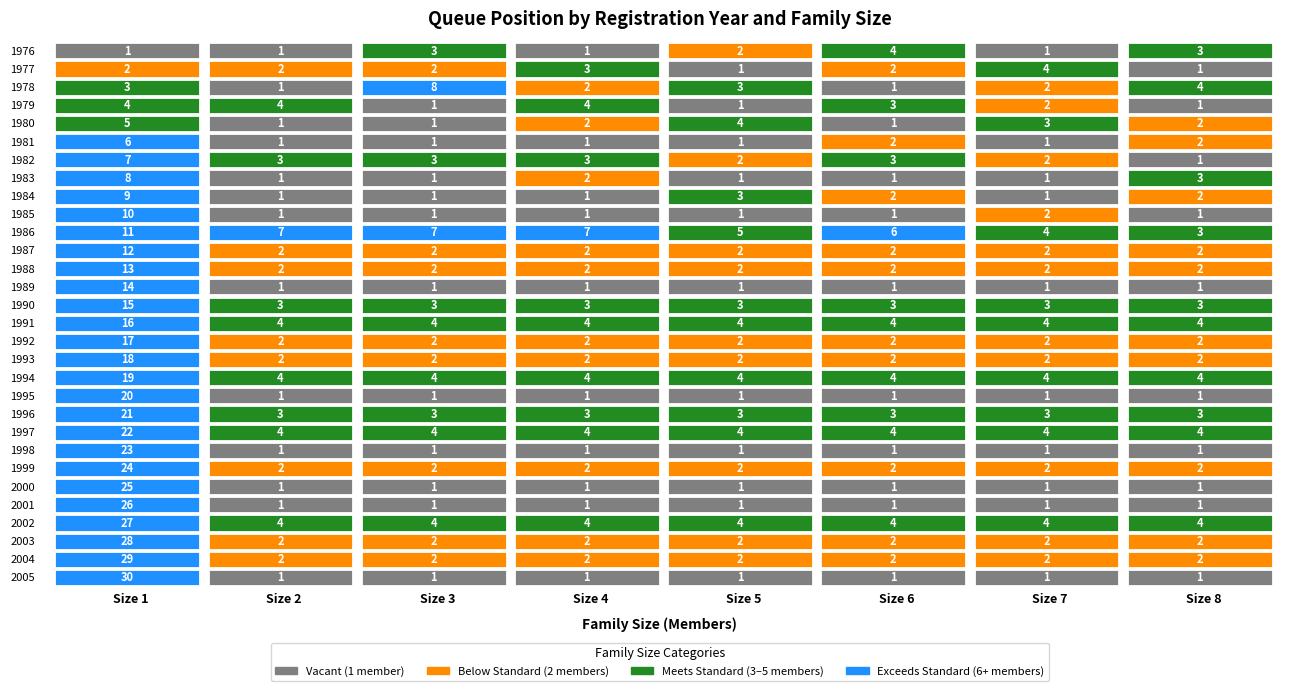

Which has a higher value, 15 or 21?

21